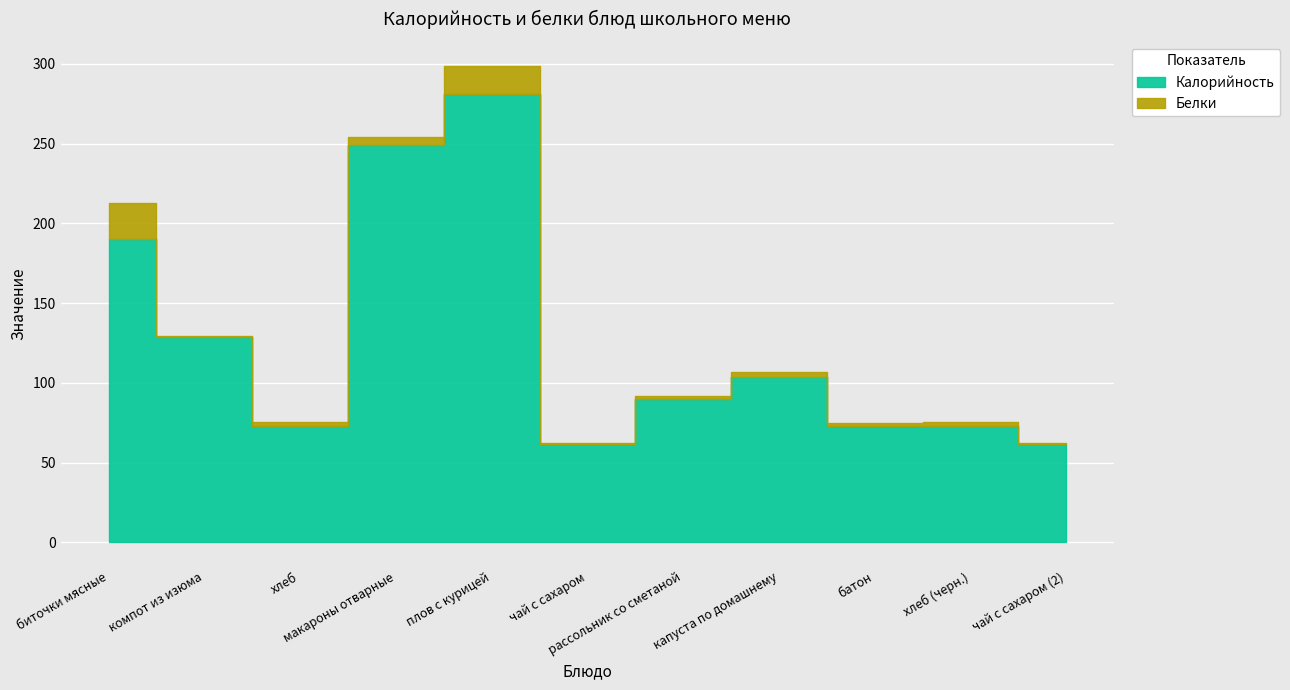

True or false: Белки and Калорийность cross at least once.

False